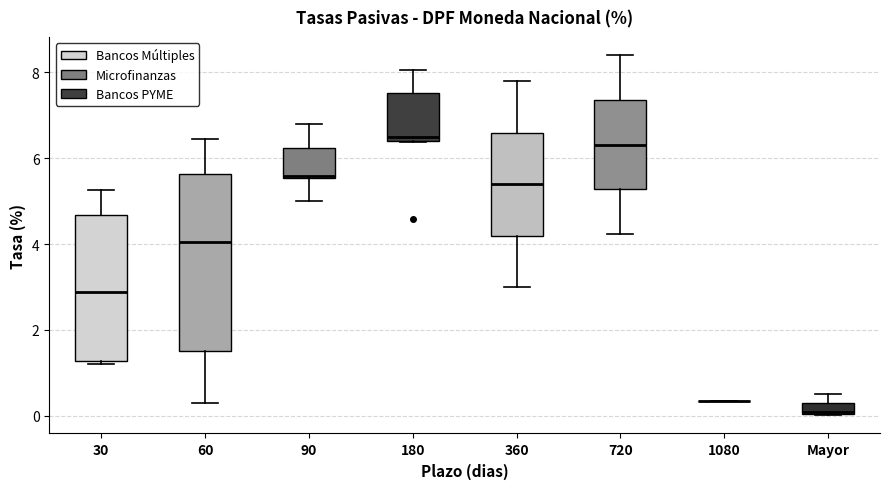

Where is the upper edge of the box for 90 on the y-axis? The values are not printed on the chart, so give them approximately, as read against the axis.

6.2